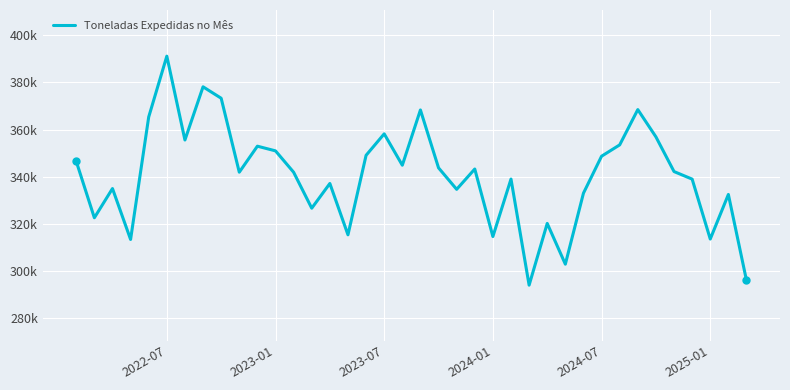

What is the minimum value shown in the chart?

294126